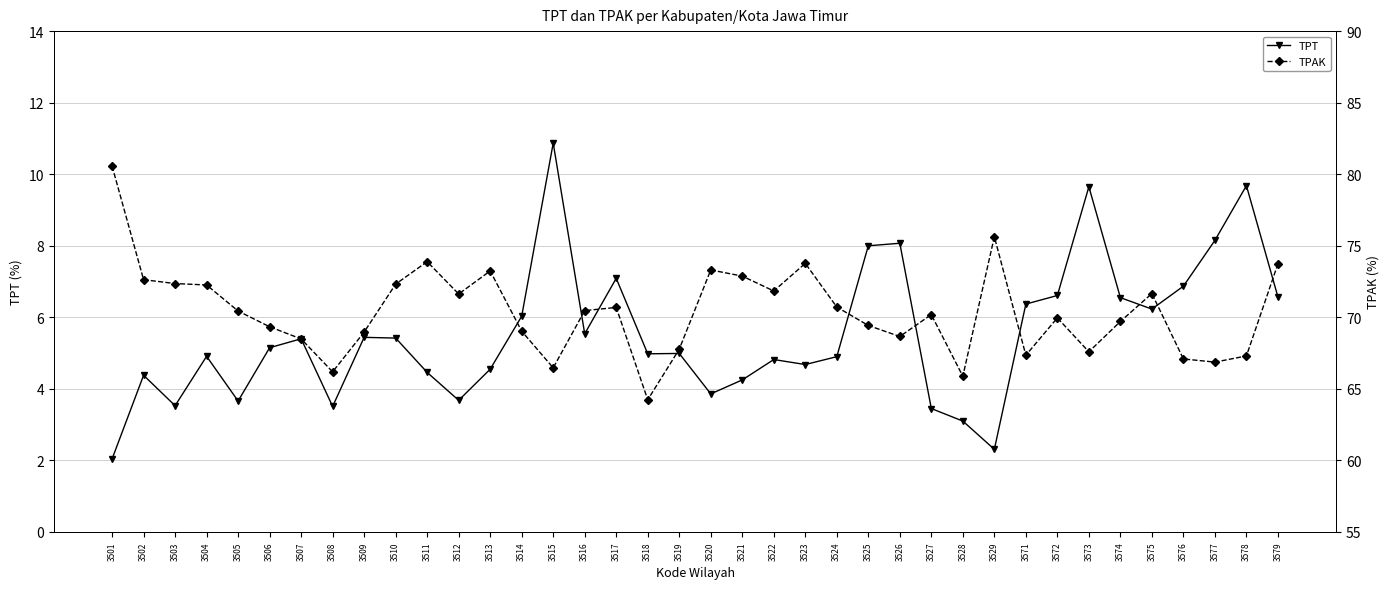

The TPAK series shows 127.1 at 3512. True or false?

False